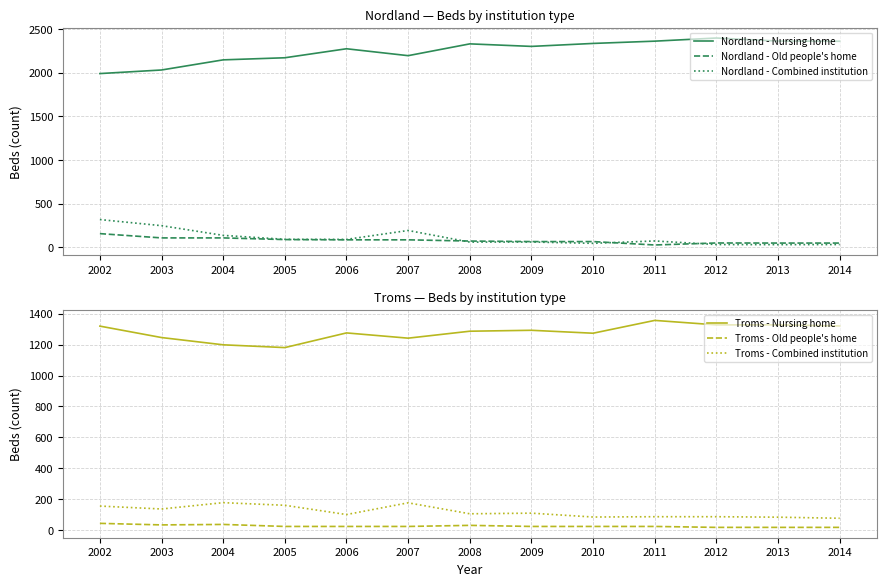

What is the sum of the Troms - Combined institution values at 2014 and 2006?

176